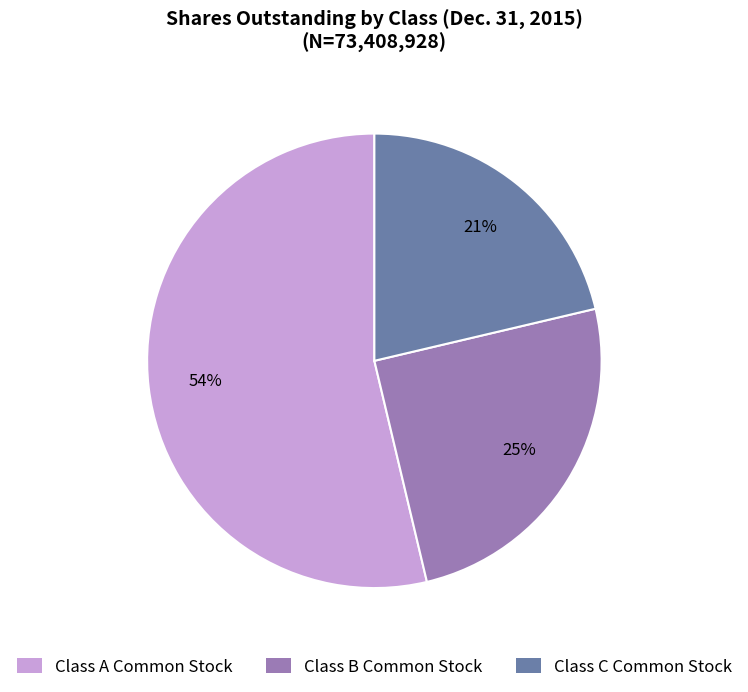

Is it true that Class B Common Stock is 25% of the pie?

True